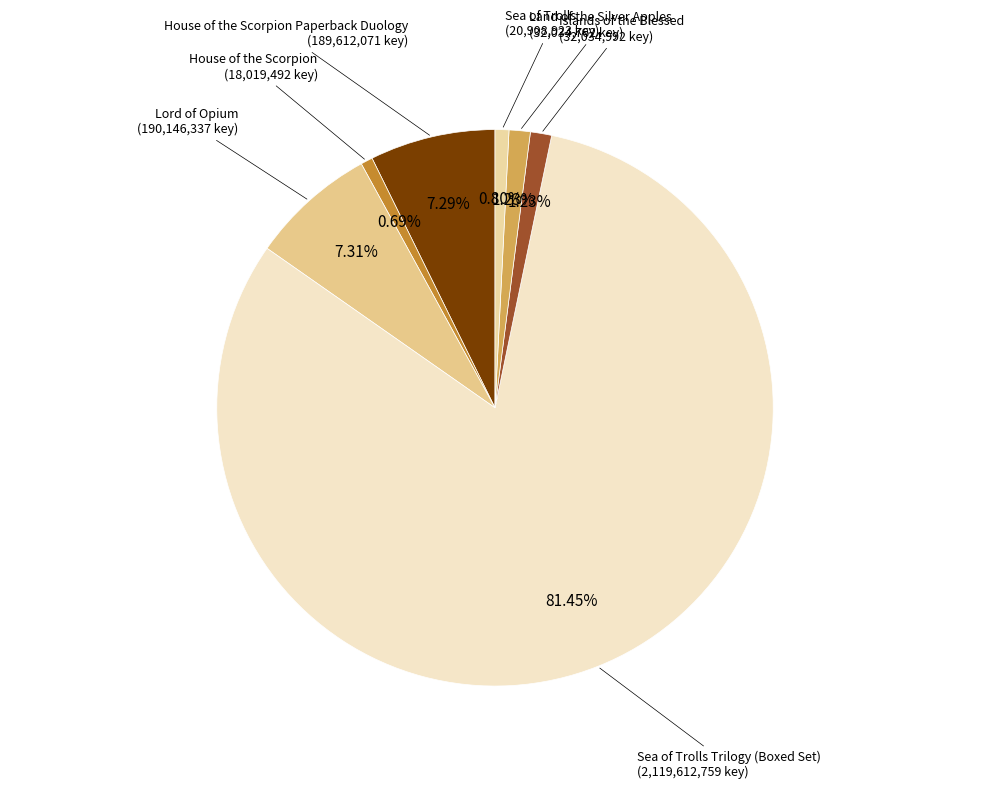

What is the ratio of the value at House of the Scorpion to the value at Land of the Silver Apples?

0.6